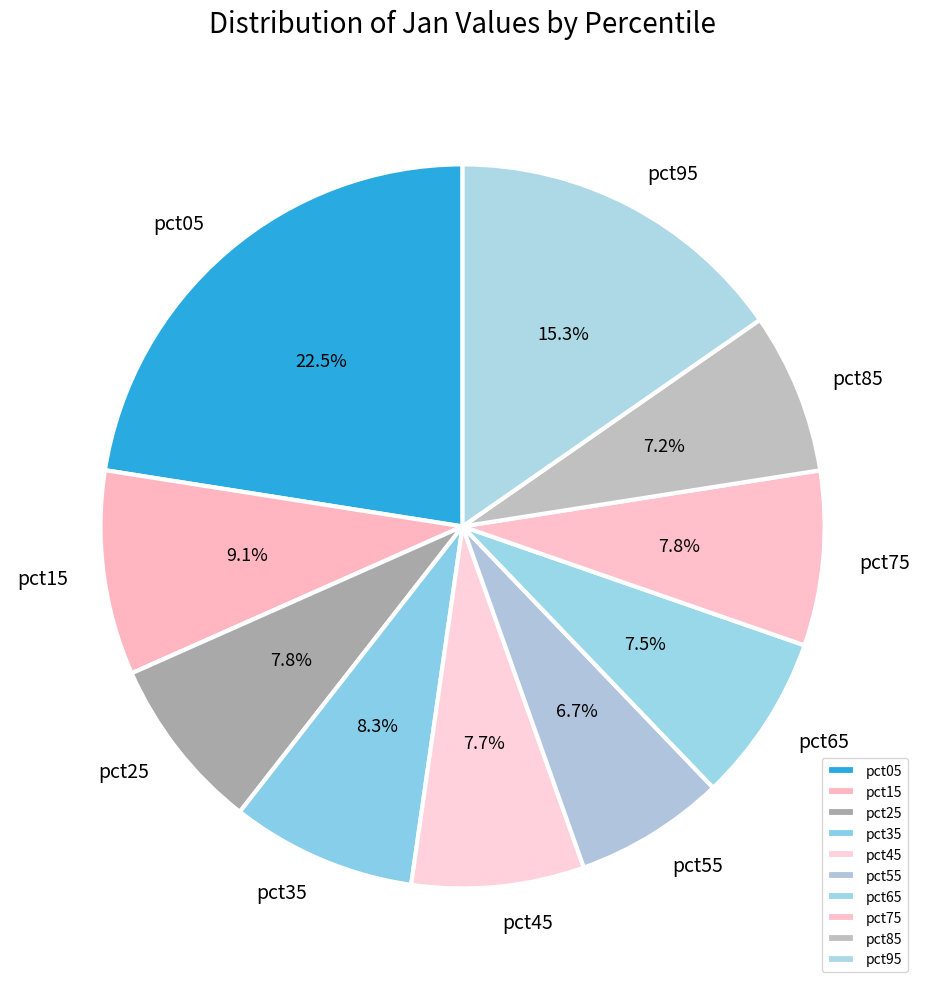

How many segments does this pie chart have?

10